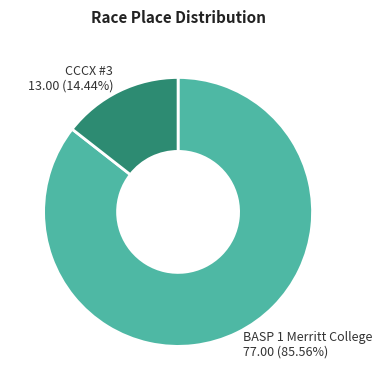

Rank the categories by value from lowest to highest.

CCCX #3, BASP 1 Merritt College